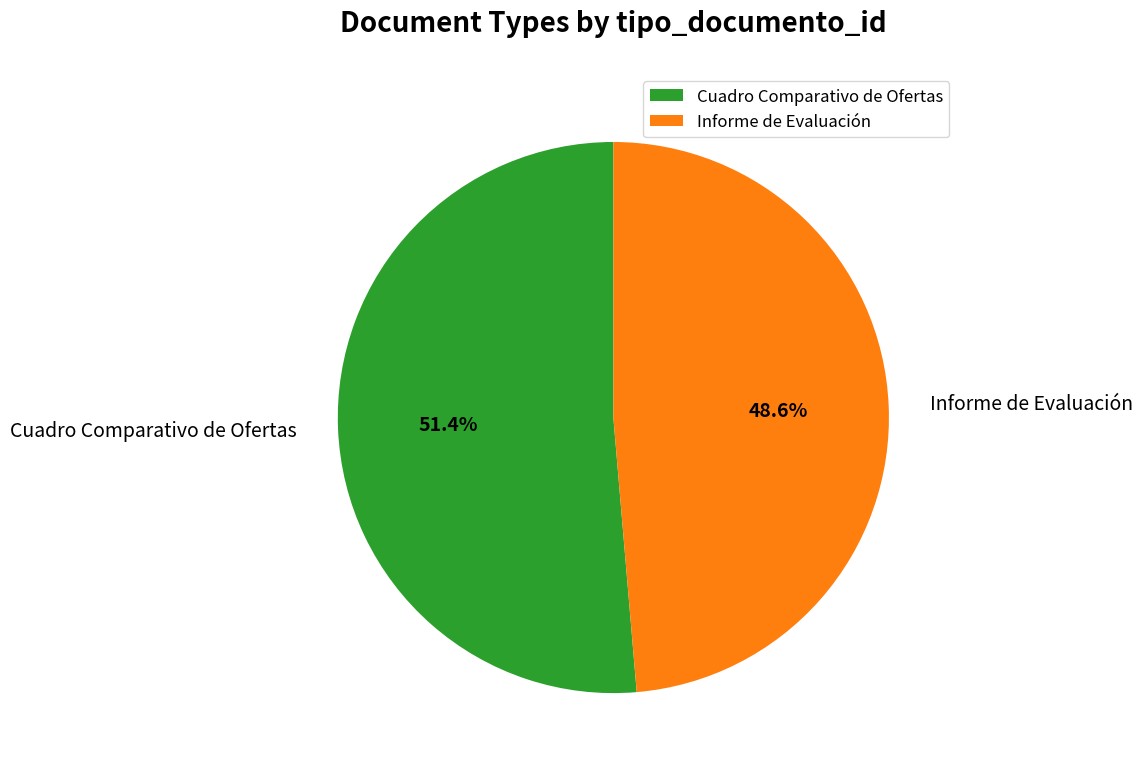

Rank the categories by value from highest to lowest.

Cuadro Comparativo de Ofertas, Informe de Evaluación